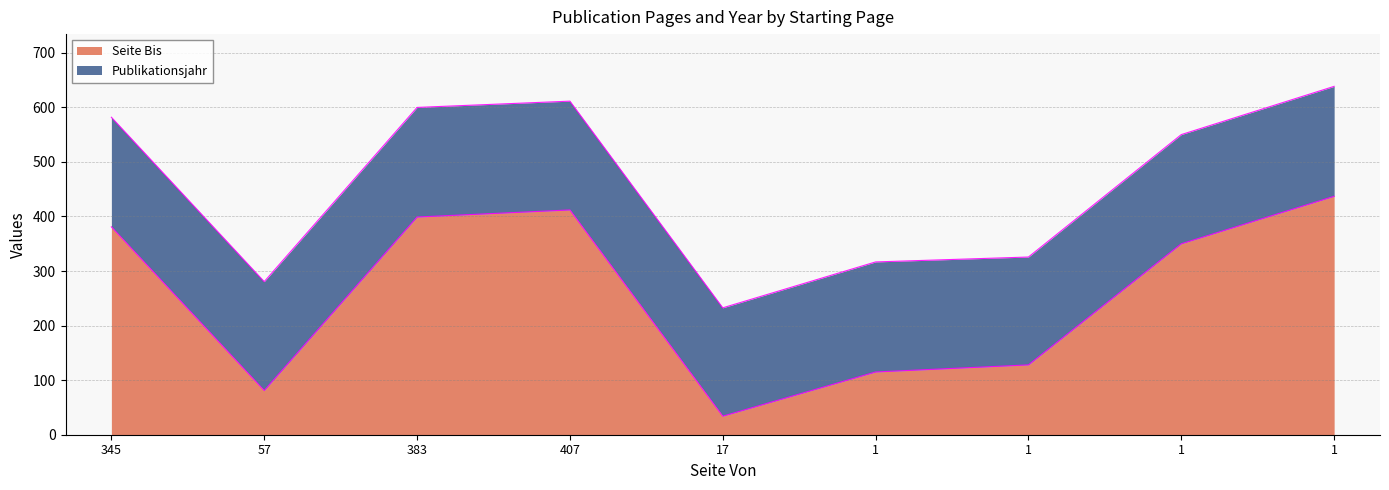

Where is the first local maximum?

407